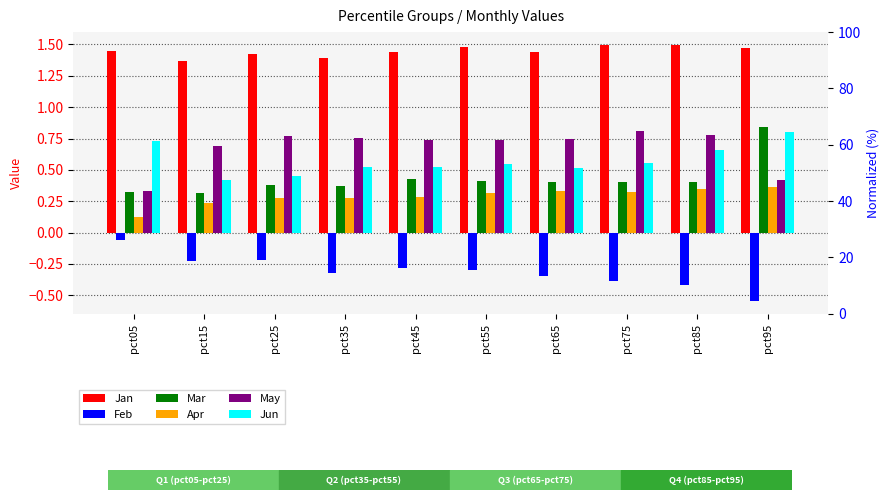

What value does the Feb series have at pct75?

-0.4